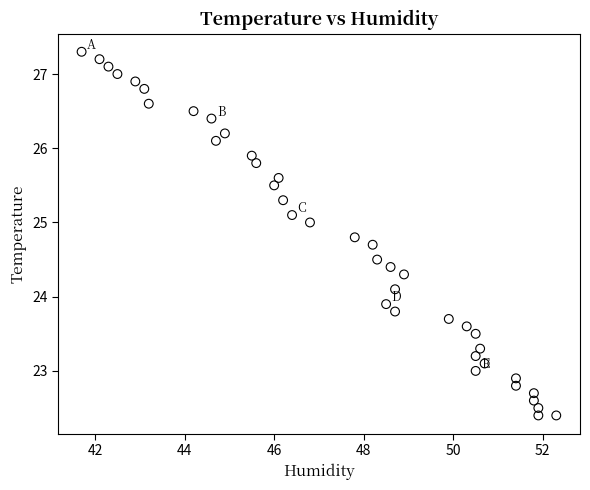

What is the range of Y values (max minus min)?

4.9